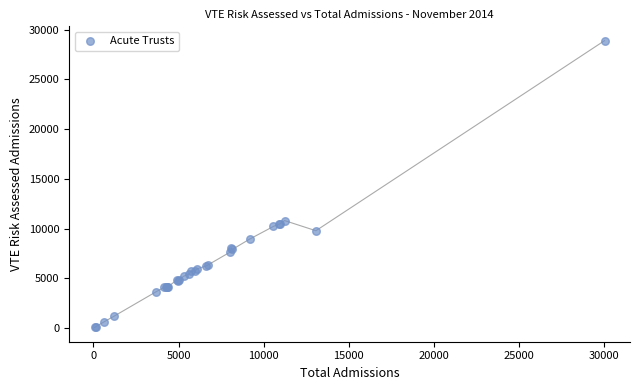

What Y value in the scatter plot is closest to 14482?

10809